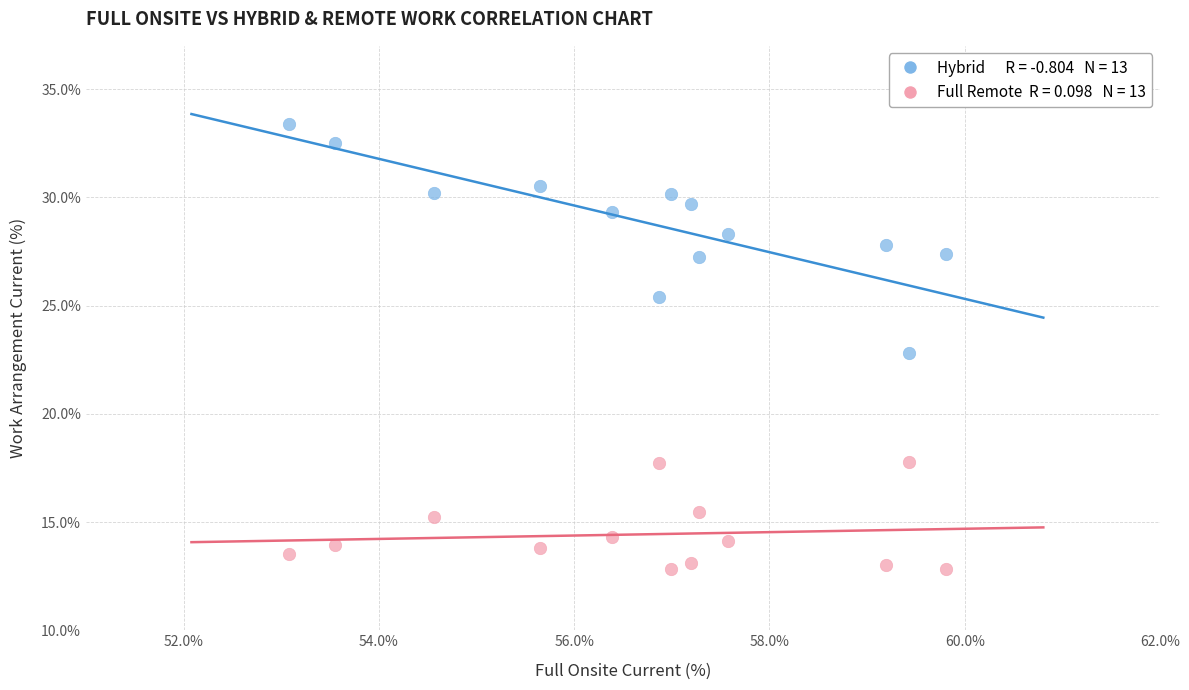

Across all data points, what is the range of X values (max minus min)?

6.7